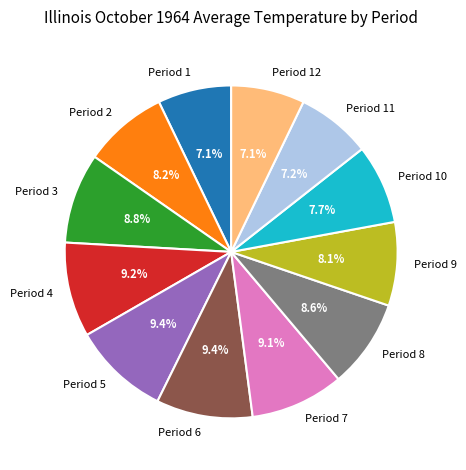

What percentage do Period 2 and Period 9 together represent?

16.3%